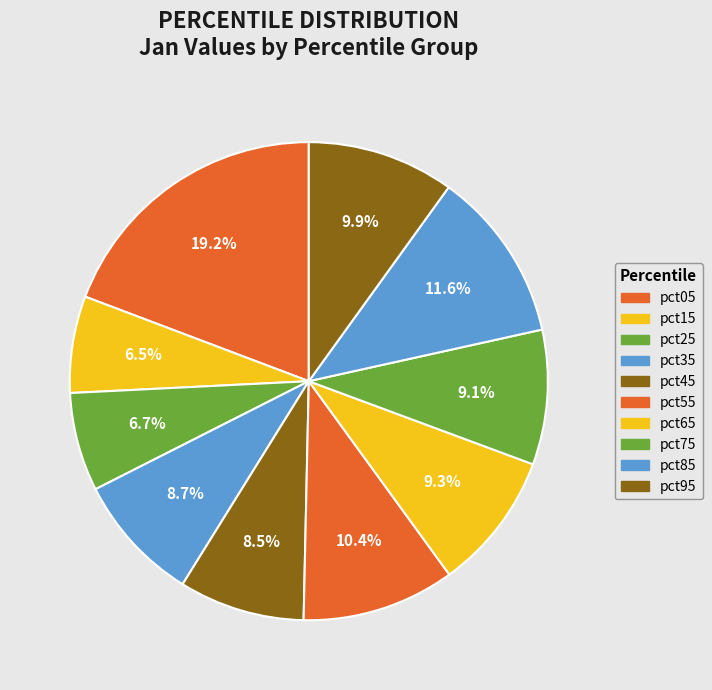

Which has a higher value, pct95 or pct25?

pct95